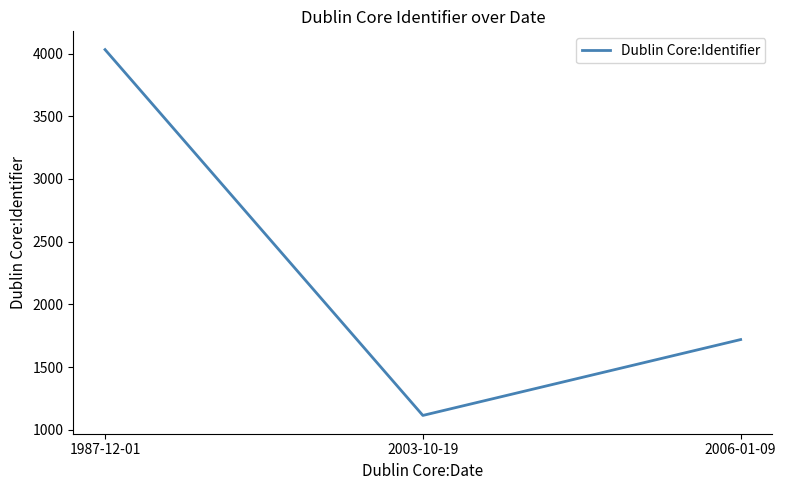

Approximately how many times larger is the value at 1987-12-01 compared to 2006-01-09?

2.3